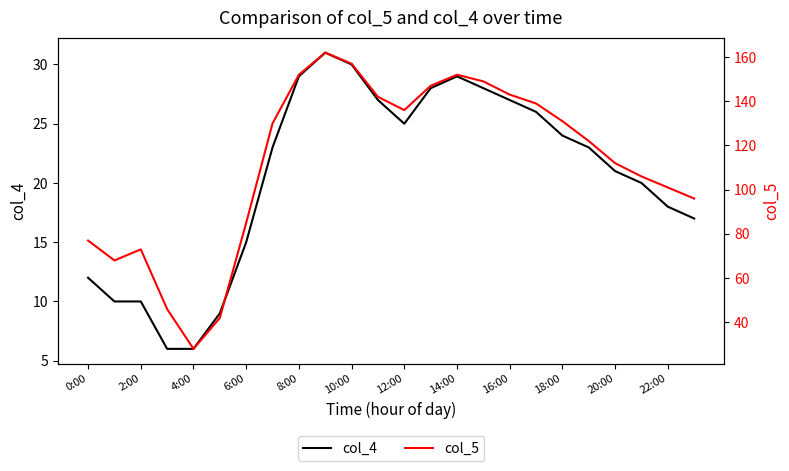

At which label is col_5 closest to 95?

23